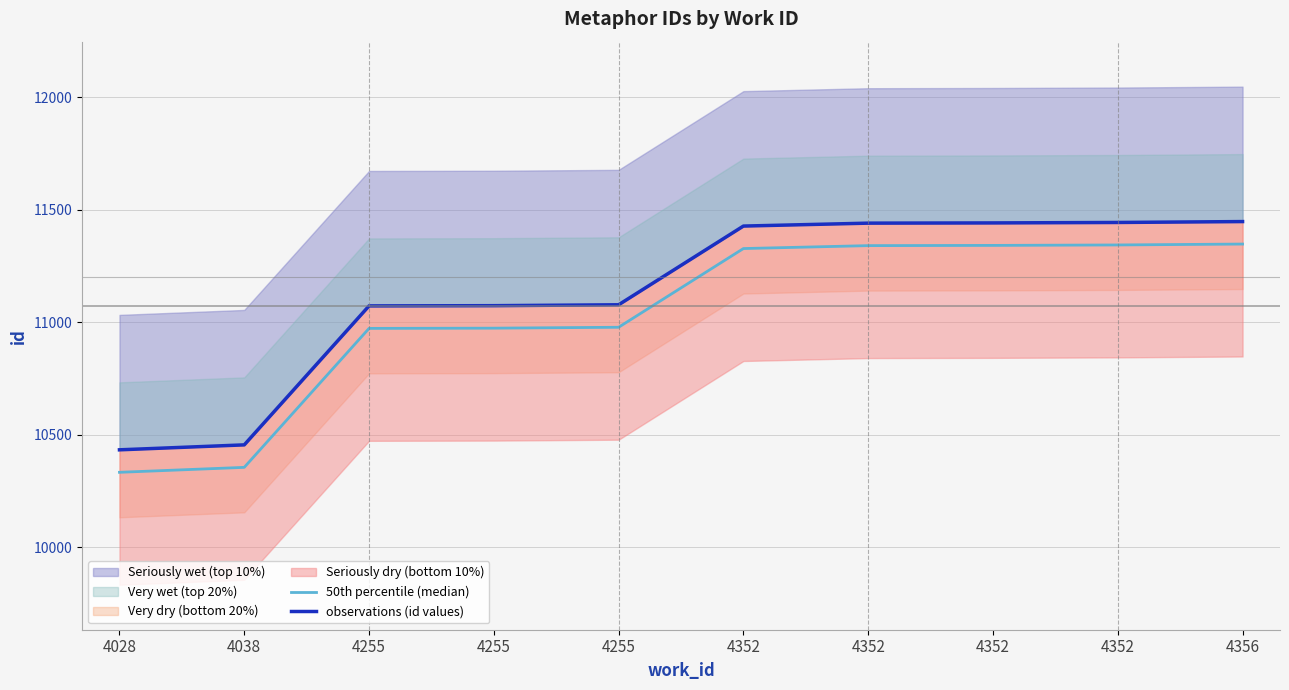

At 4352, list the series in order from smallest to largest.

50th percentile (median), observations (id values)